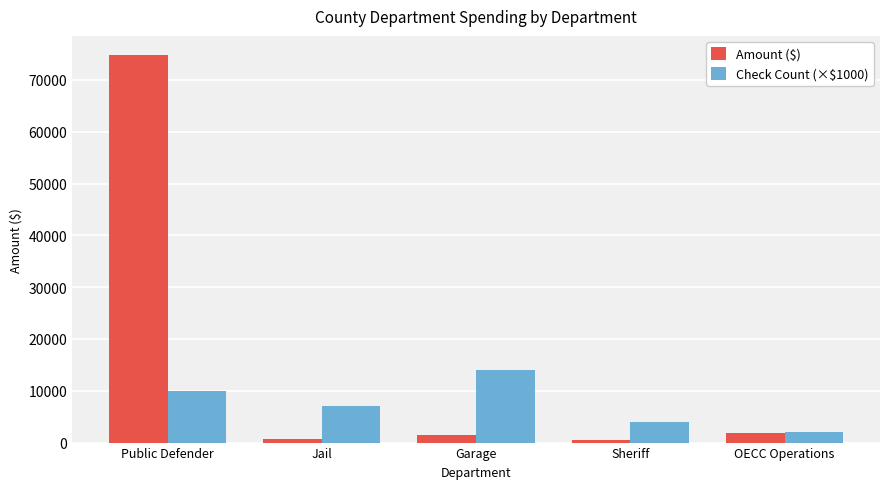

At which label does Amount ($) first exceed 1397?

Public Defender